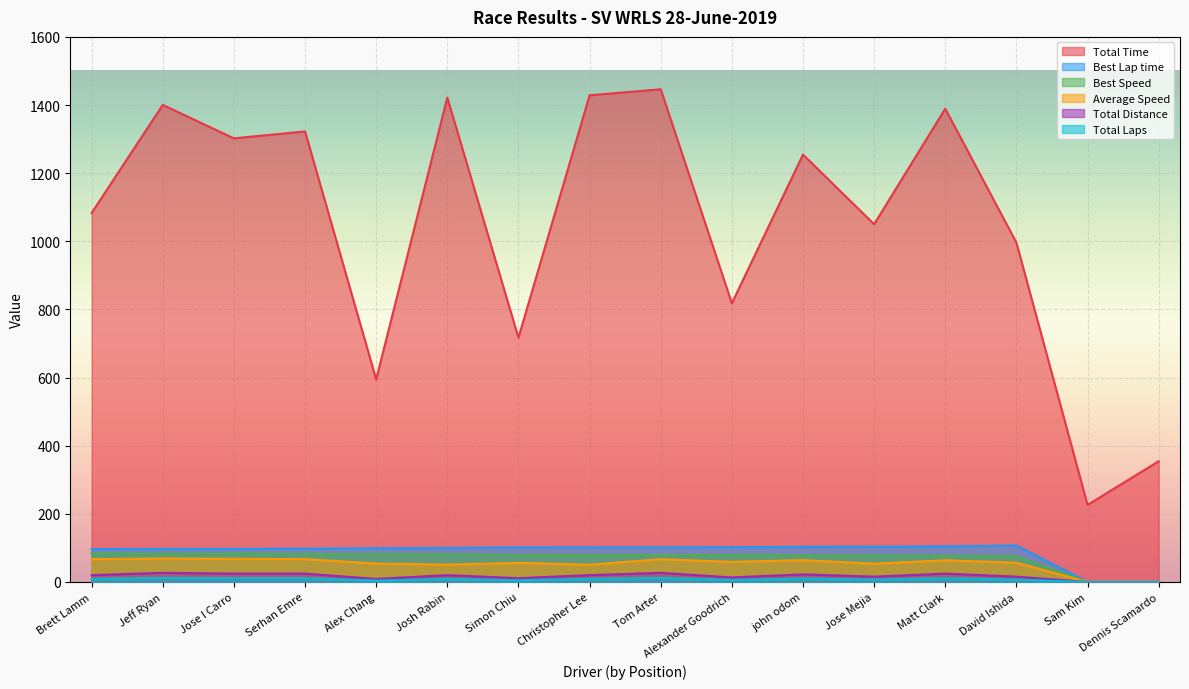

Does the chart display data point markers on the line(s)?

No